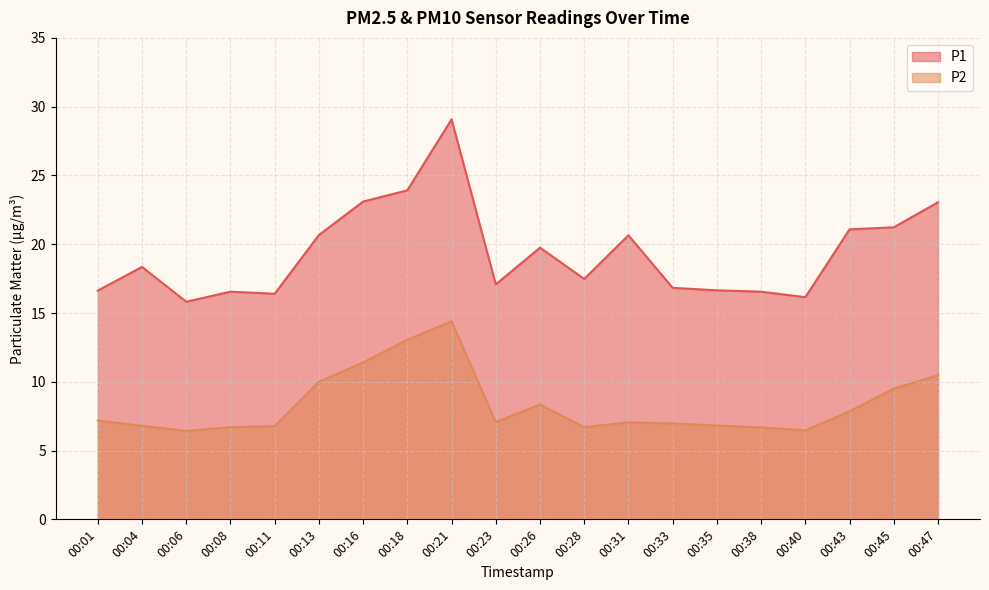

At which category is the sum across all series the highest?

00:21